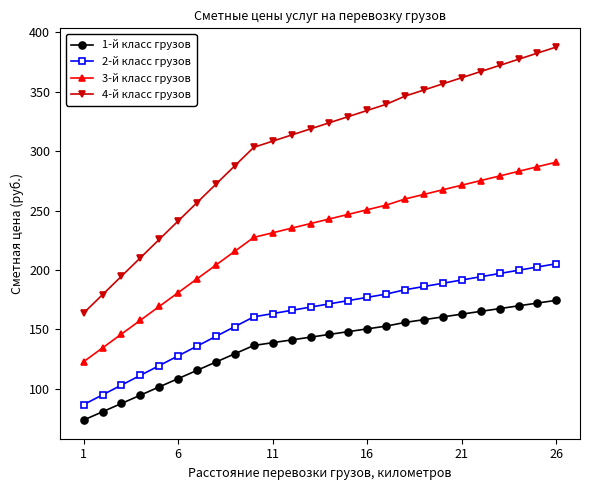

What is the value of the 4-й класс грузов point at the 7th from the left?

256.7